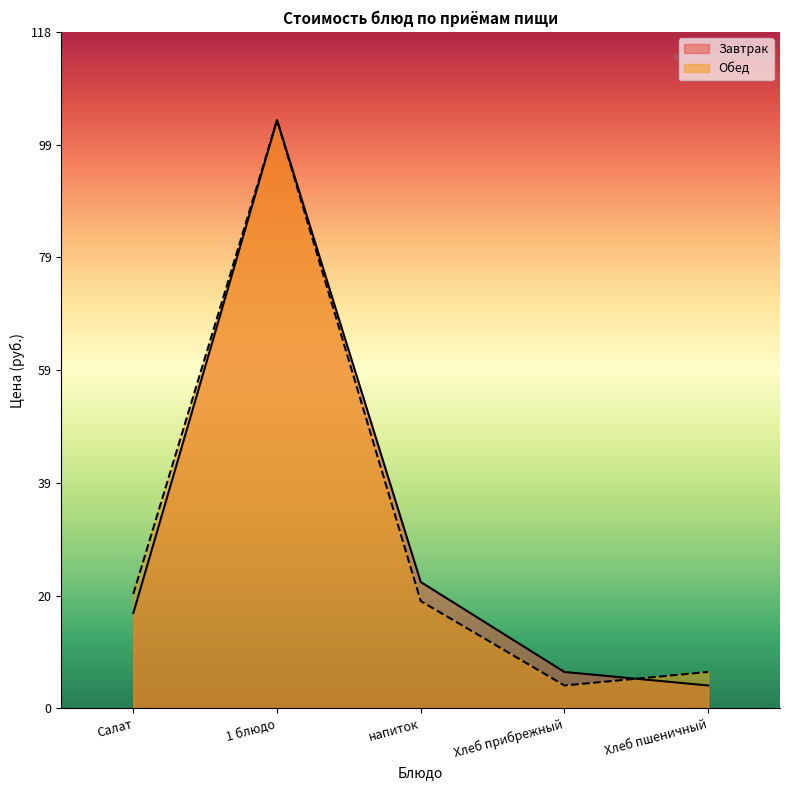

What is the difference between the second highest and minimum values in the Завтрак series?

18.1